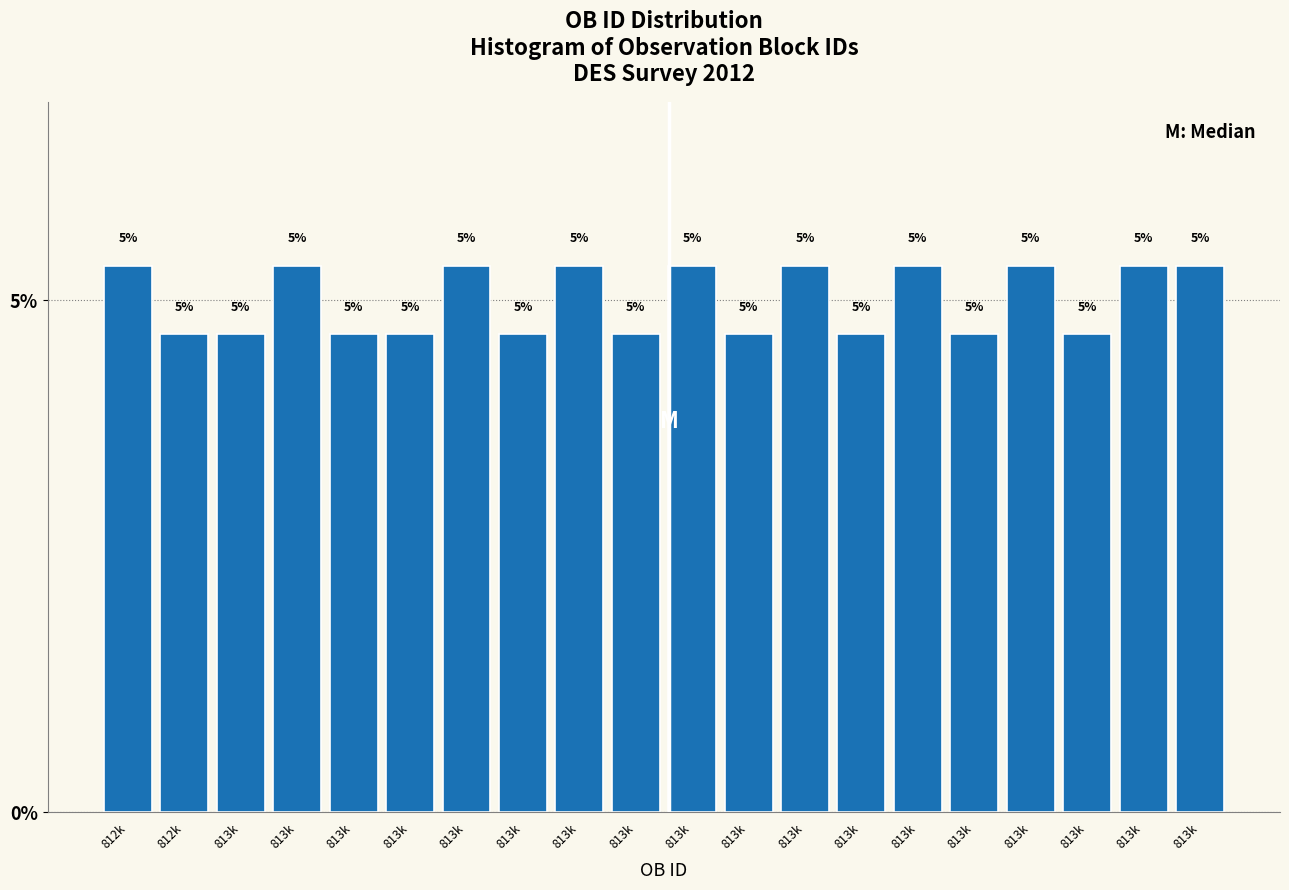

Does the chart contain any negative values?

No